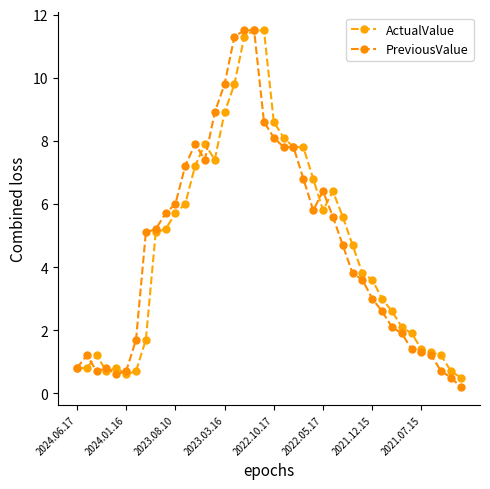

What is the sum of all PreviousValue values?

187.9